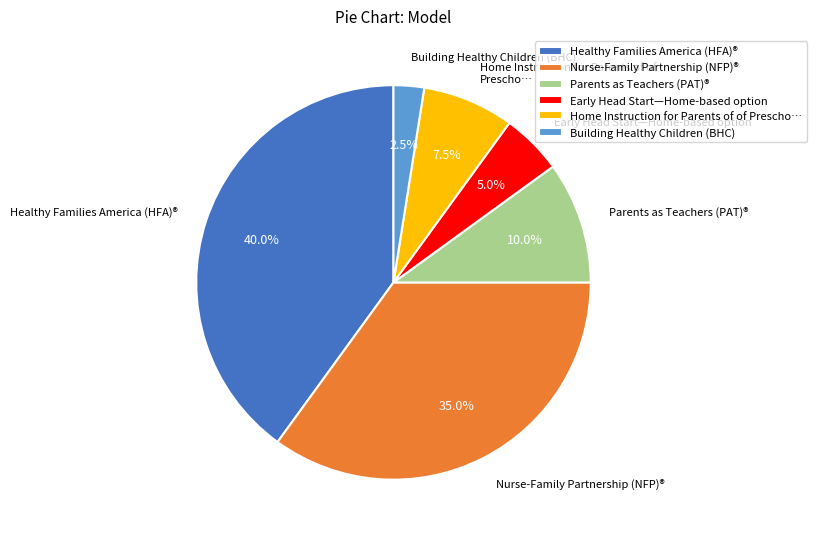

Rank the categories by value from lowest to highest.

Building Healthy Children (BHC), Early Head Start—Home-based option, Home Instruction for Parents of of Prescho…, Parents as Teachers (PAT)®, Nurse-Family Partnership (NFP)®, Healthy Families America (HFA)®